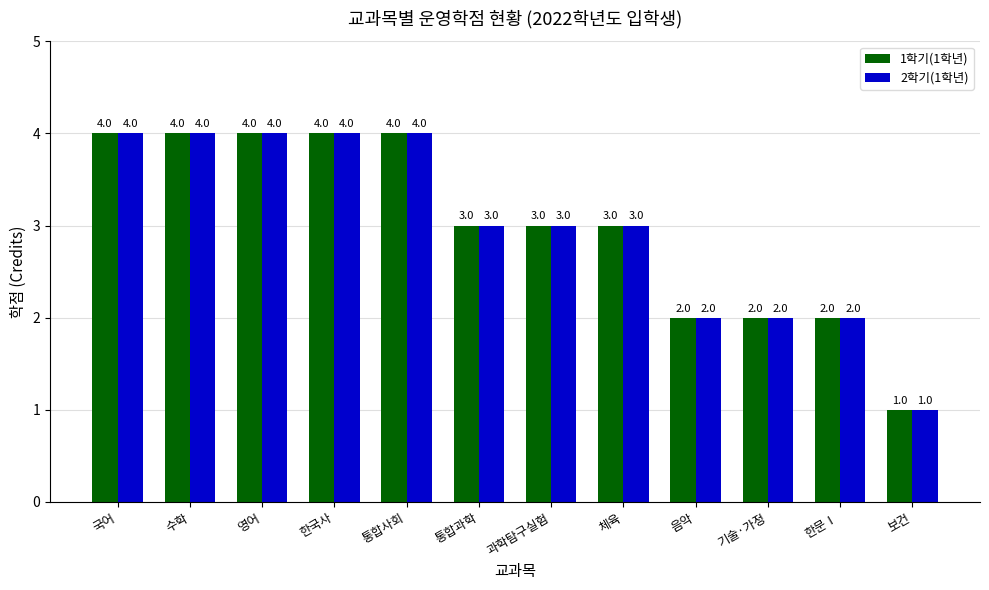

At which label does 2학기(1학년) first exceed 3?

국어